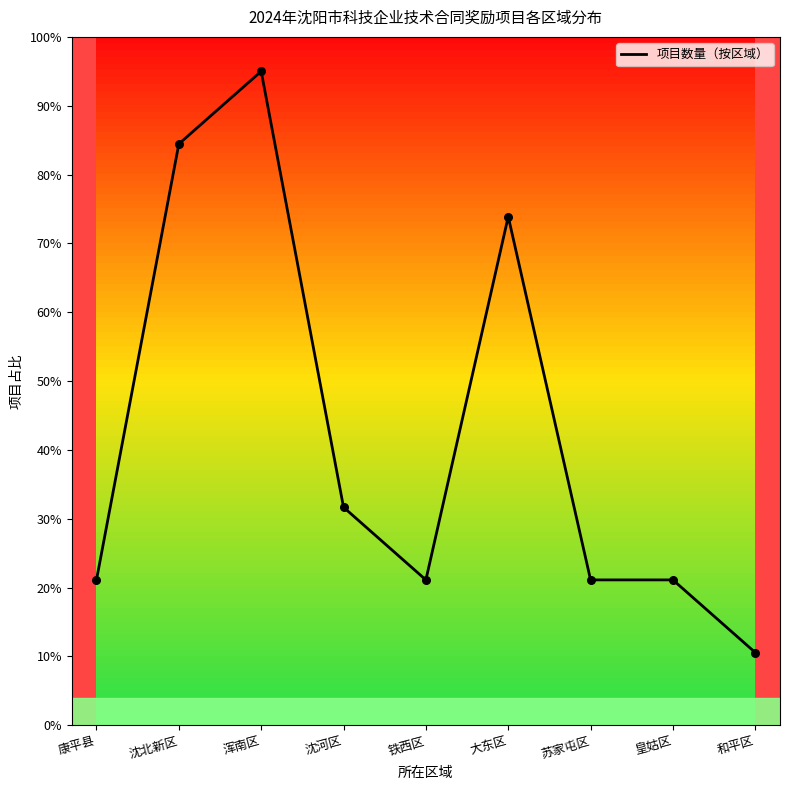

Which has a higher value, 沈北新区 or 浑南区?

浑南区